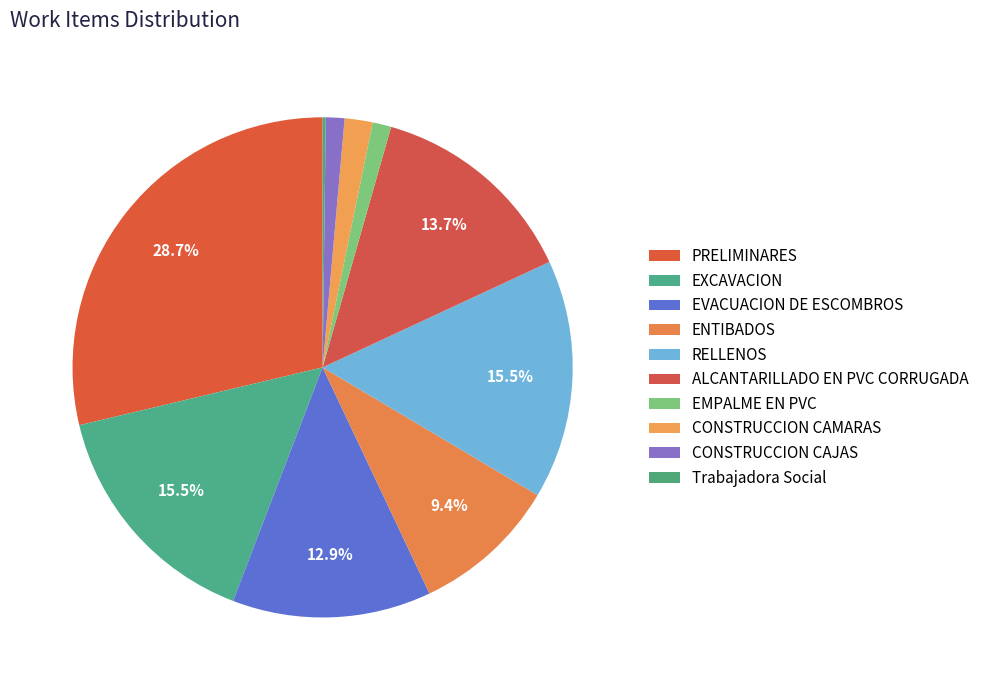

To the nearest percent, what percentage of the pie is EXCAVACION?

15%